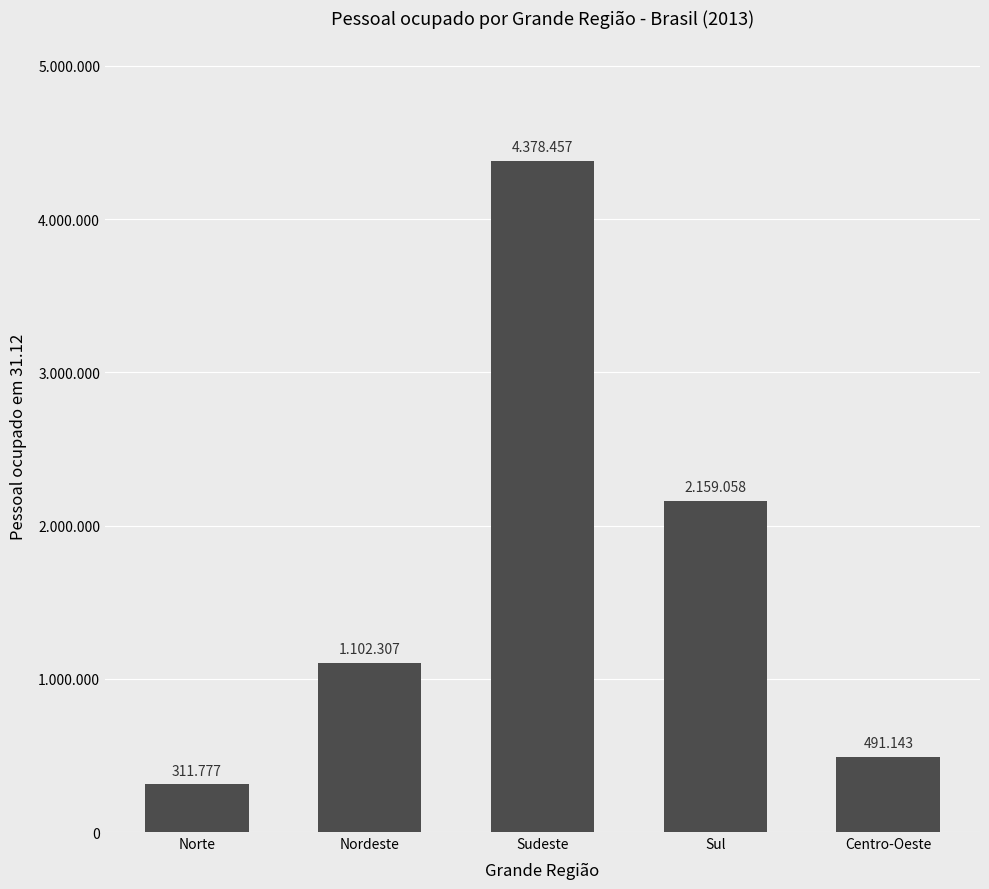

Where does the data first go above 1102307?

Sudeste